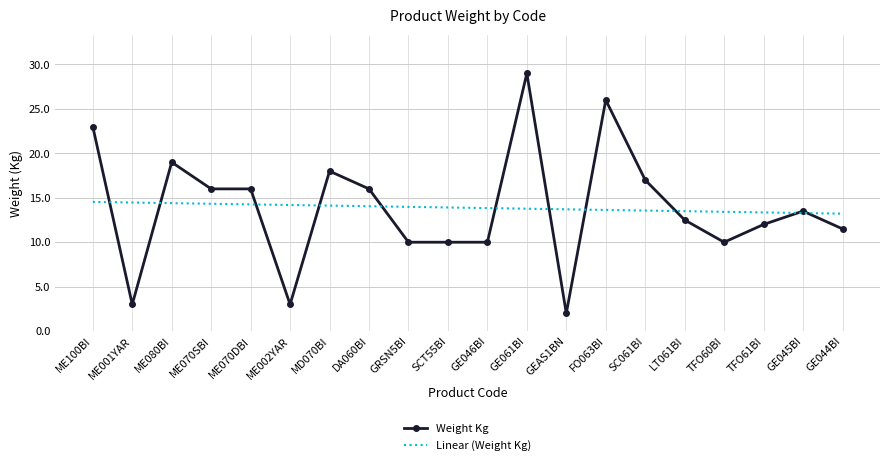

True or false: Linear (Weight Kg) has a value of 23.2 at ME070SBI.

False